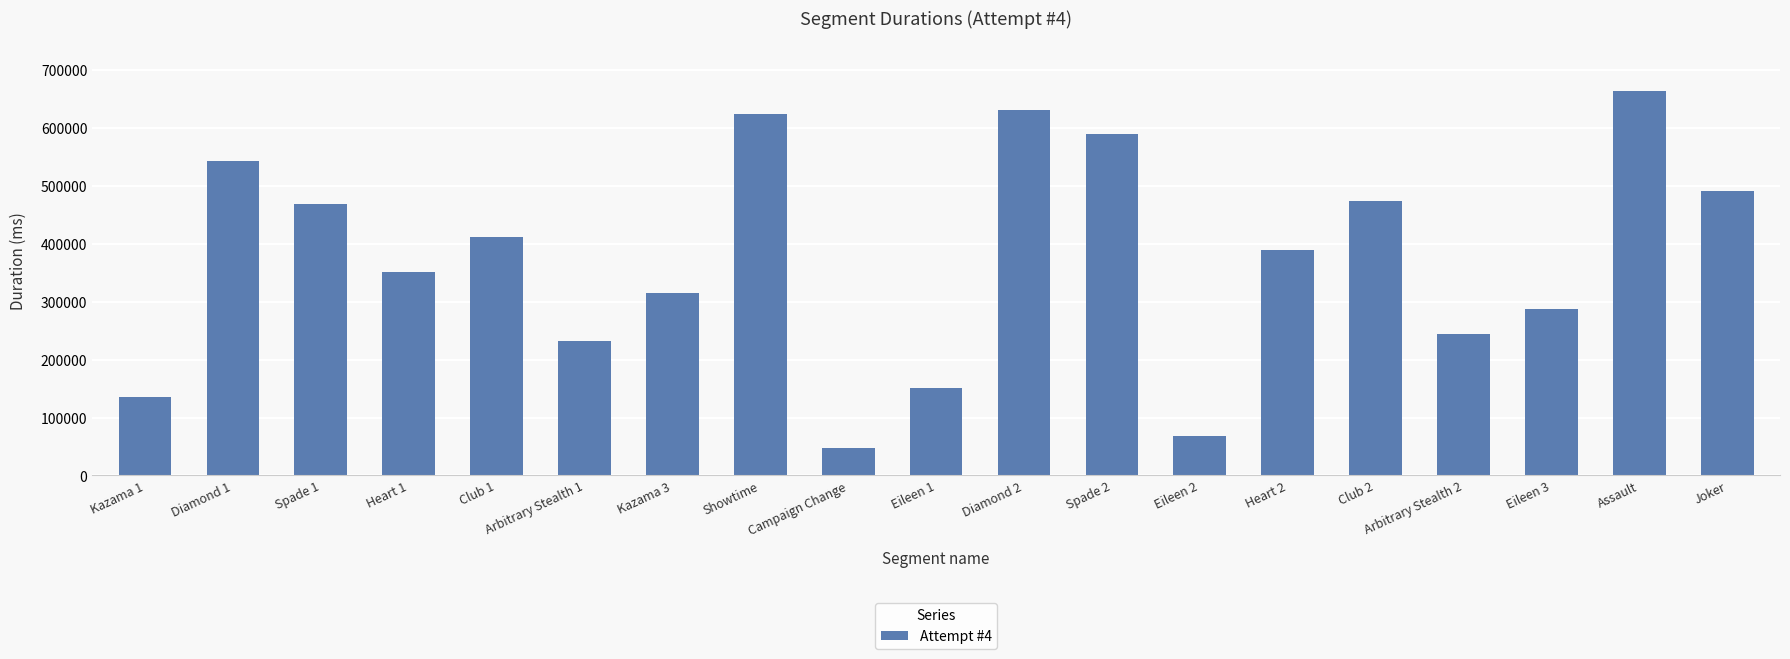

How many data points are less than 388855?

9